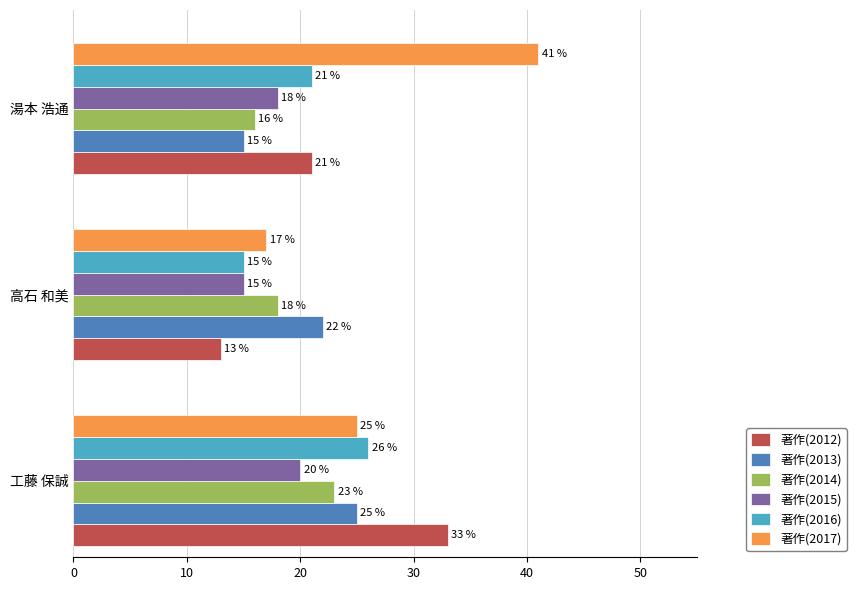

What is the minimum value for 著作(2017)?

17